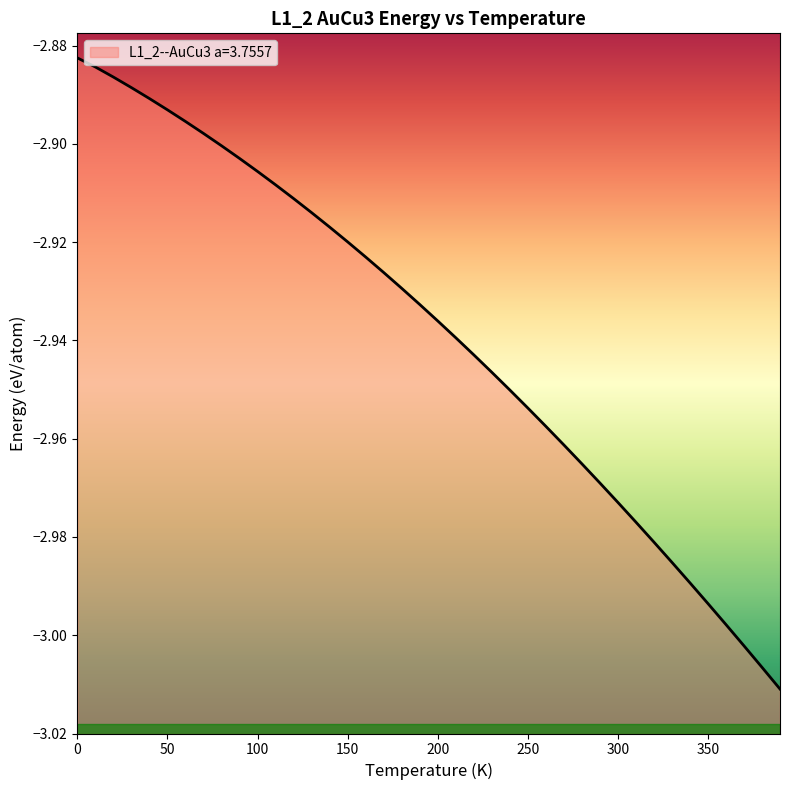

How many categories are shown in the chart?

40